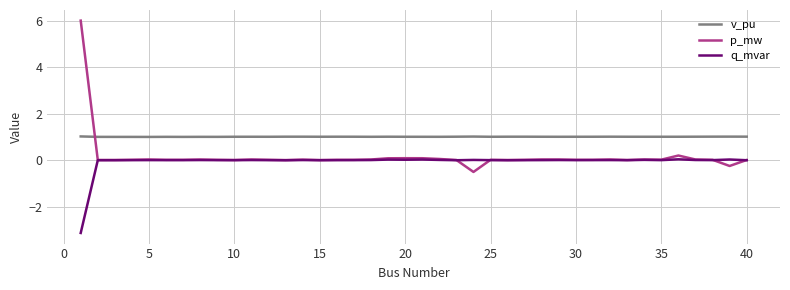

What are all the series names shown in the legend?

v_pu, p_mw, q_mvar